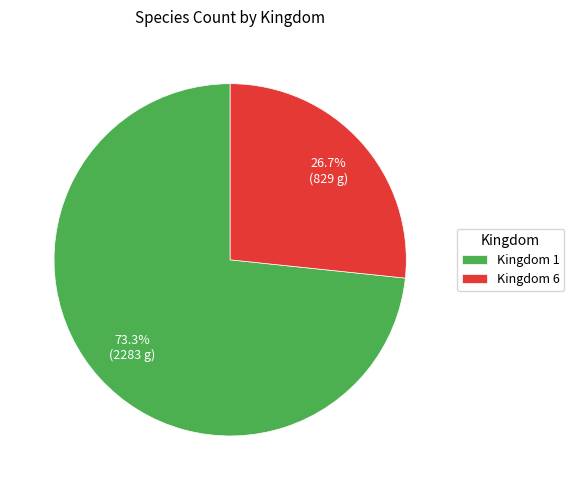

Which slice represents more than half of the pie?

Kingdom 1